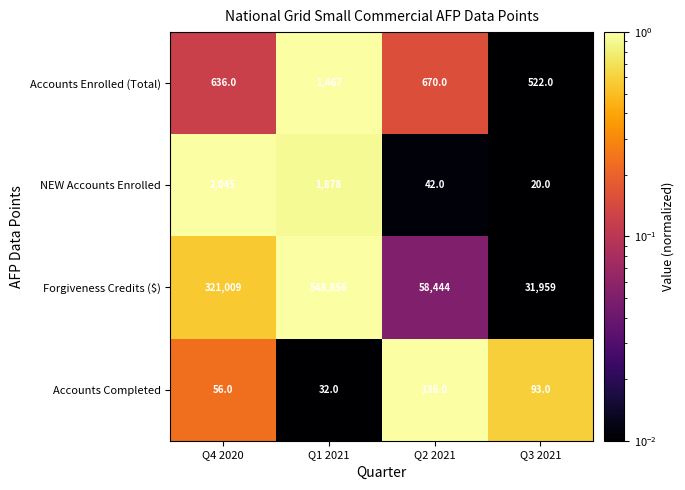

Which series has the largest range (max minus min)?

Forgiveness Credits ($)